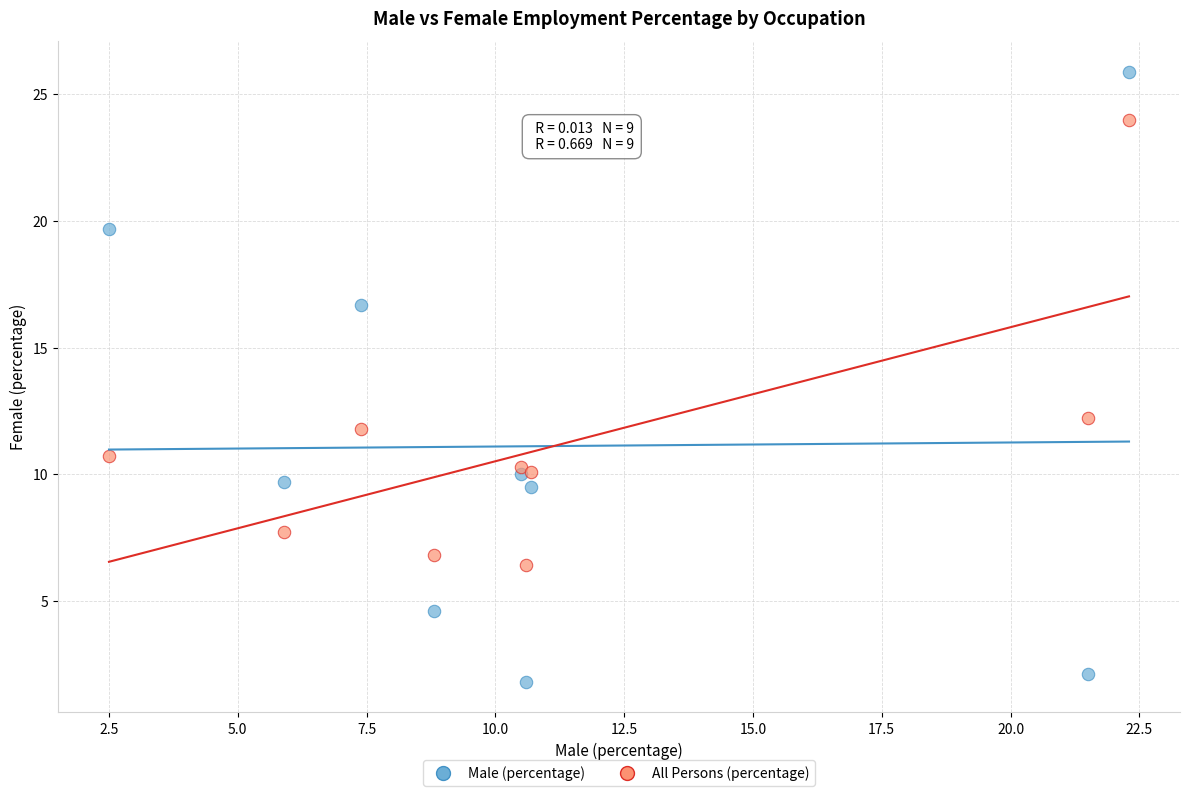

Which series contains the highest Y value?

Male (percentage)